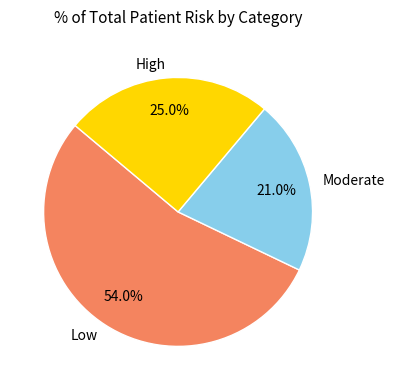

True or false: Moderate accounts for 11% of the total.

False